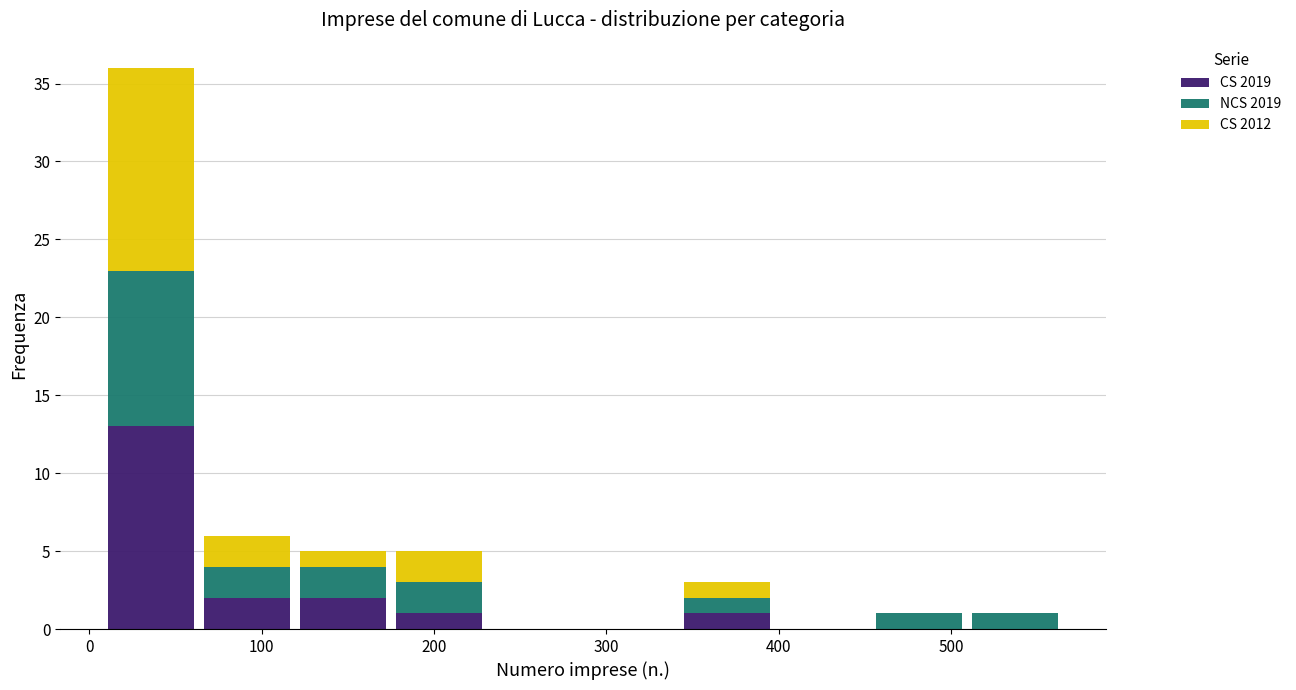

Reading left to right, transcribe this chart: for each stacked bar, give the range it covers on the x-axis and its total height. Neither the bar edges nor the heights are printed on the chart, so give them approximately, as read against the axes.

10 to 60: 36
60 to 120: 6
120 to 180: 5
180 to 230: 5
230 to 290: 0
290 to 340: 0
340 to 400: 3
400 to 450: 0
450 to 510: 1
510 to 570: 1